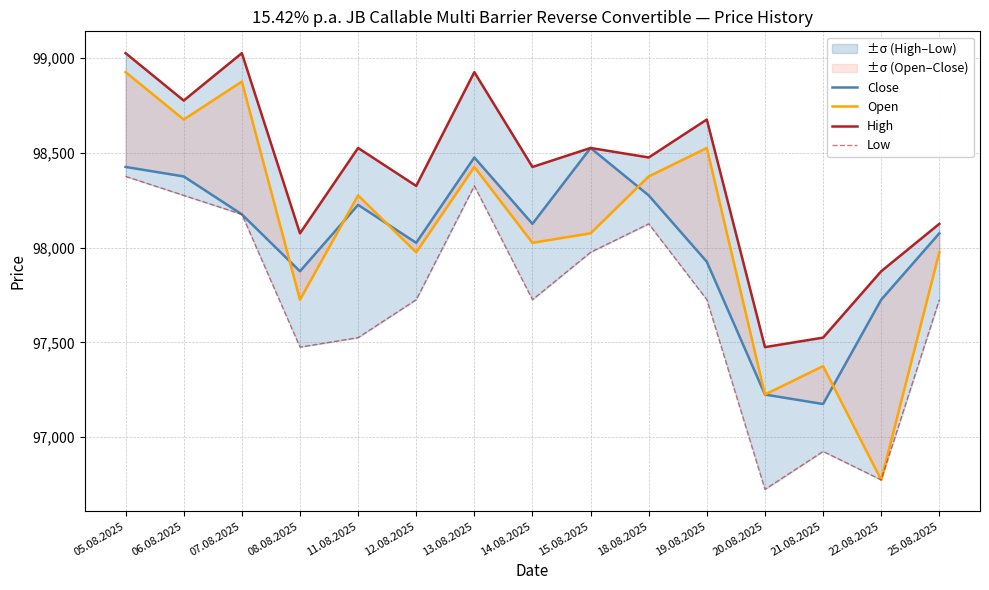

How many data points does each series have?

15